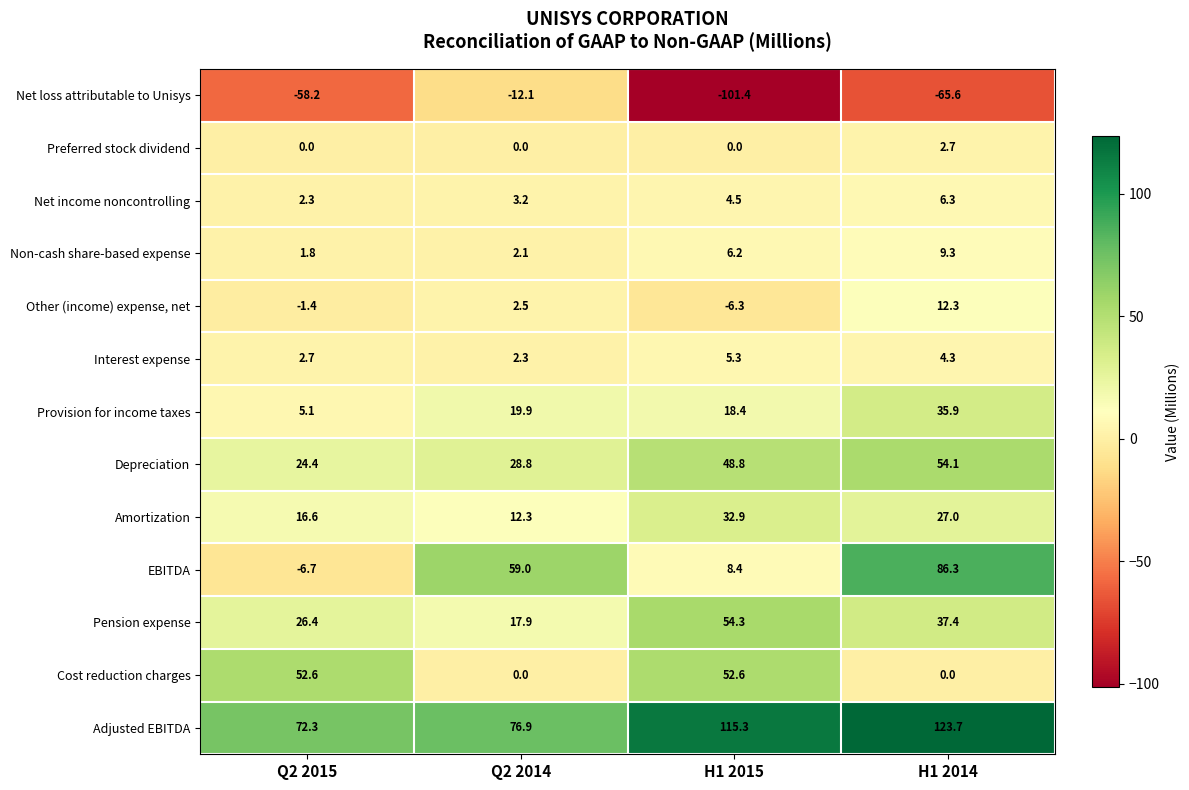

What is the spread (max minus min) of values at Q2 2015?

130.5